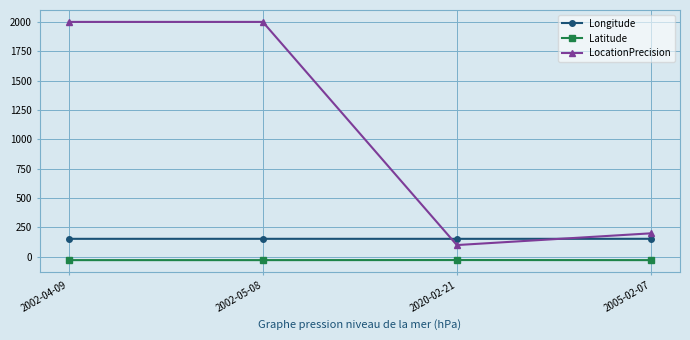

What is the maximum value shown in the chart?

2000.0